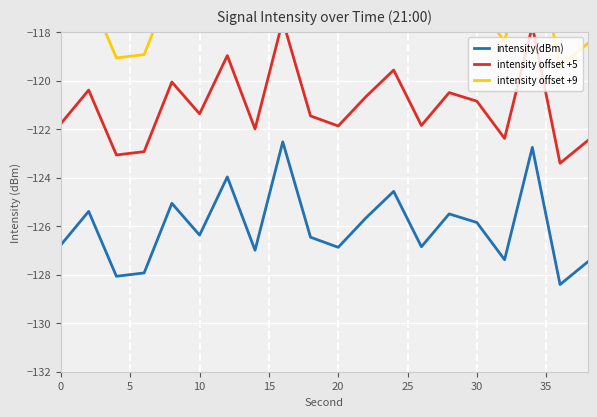

What is the minimum value for intensity offset +9?

-119.4